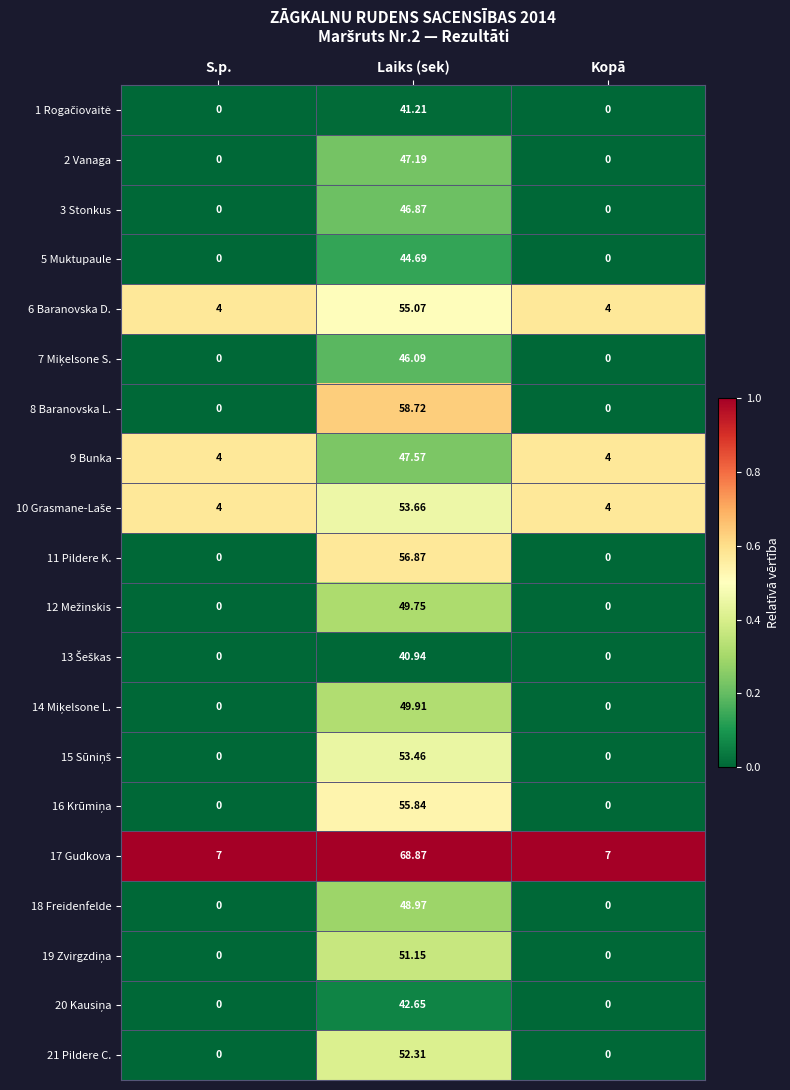

How many data points does each series have?

3